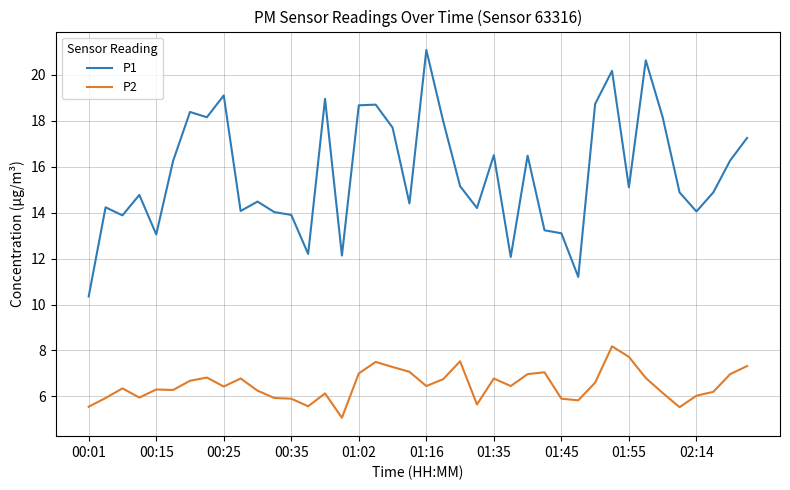

What is the highest value of the P1 series?

21.1